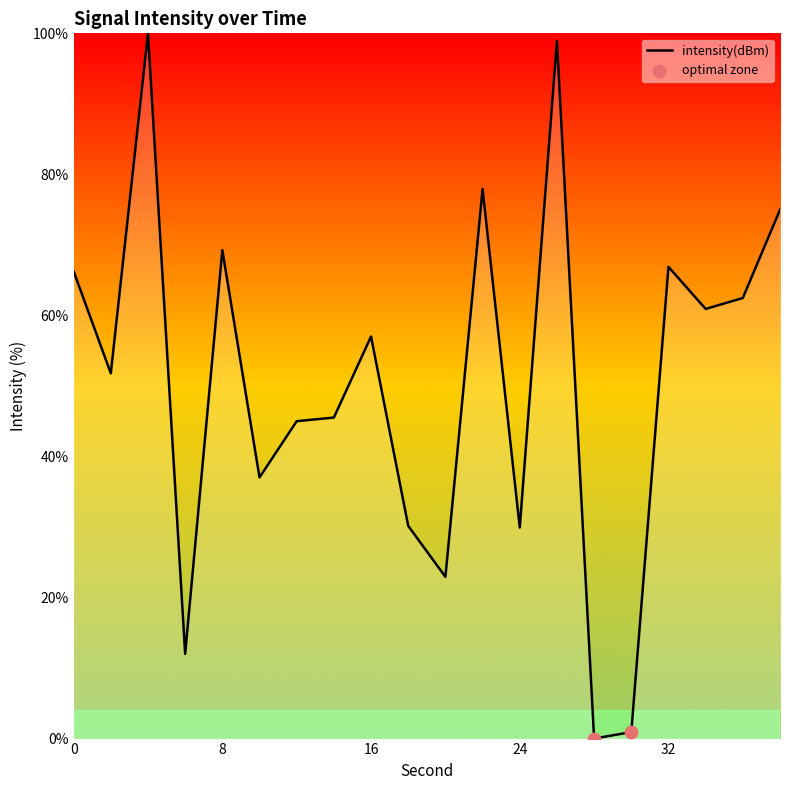

What is the greatest value displayed?

100.0